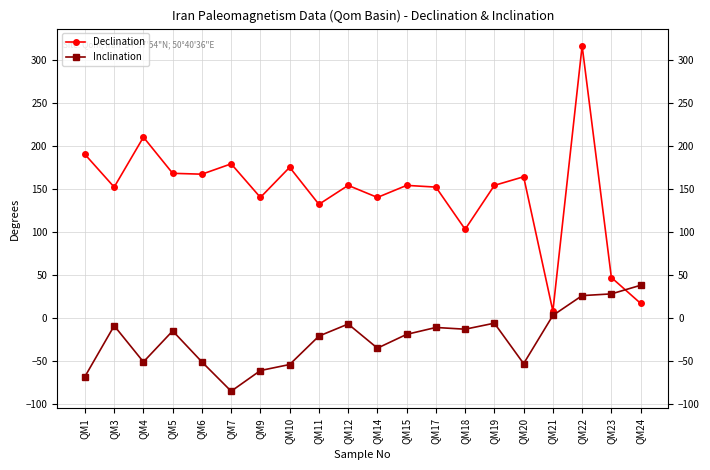

The value of Inclination at QM10 is -54. True or false?

True